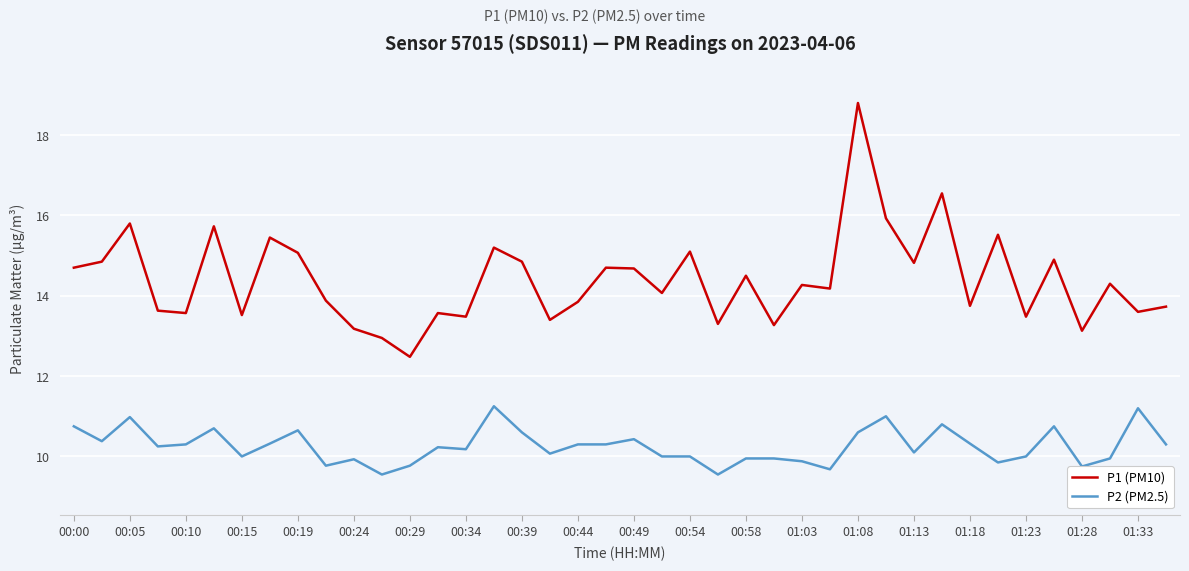

List the series in order of their peak value, lowest first.

P2 (PM2.5), P1 (PM10)